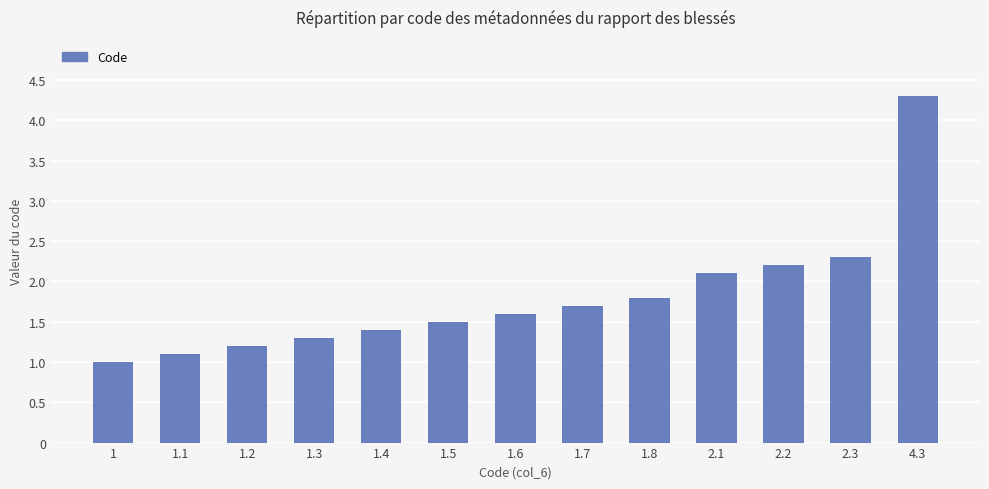

List the labels in order of value, largest first.

4.3, 2.3, 2.2, 2.1, 1.8, 1.7, 1.6, 1.5, 1.4, 1.3, 1.2, 1.1, 1